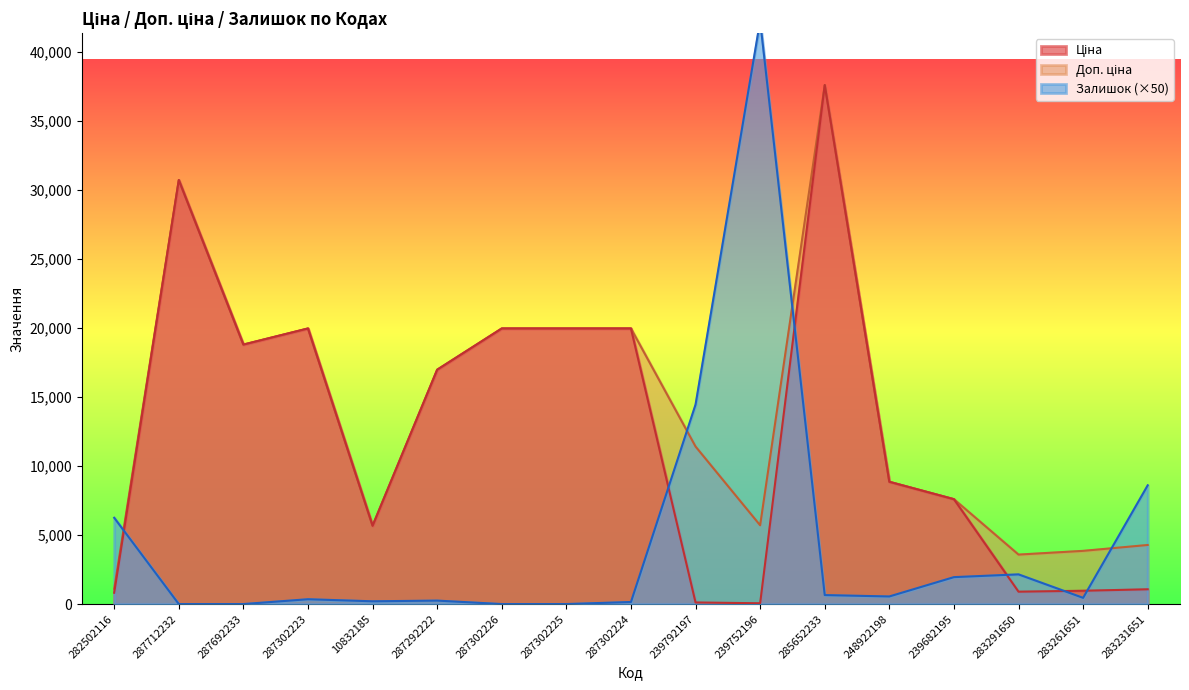

The value of Доп. ціна at 287292222 is 16976.3. True or false?

True